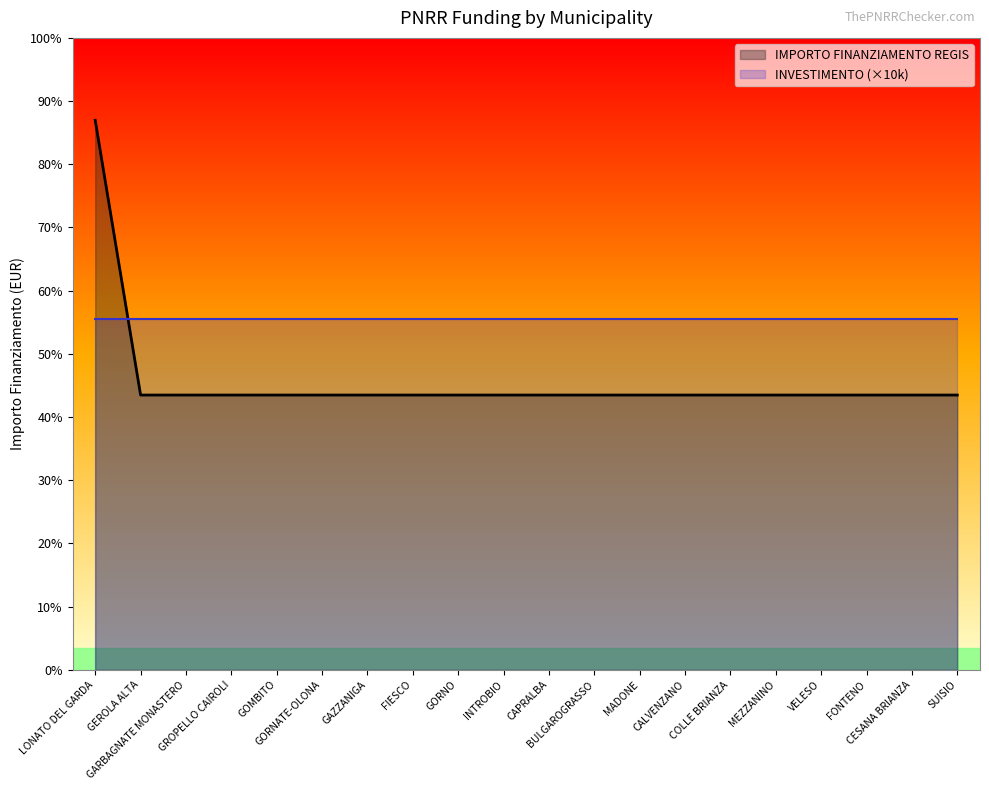

Does the chart display data point markers on the line(s)?

No